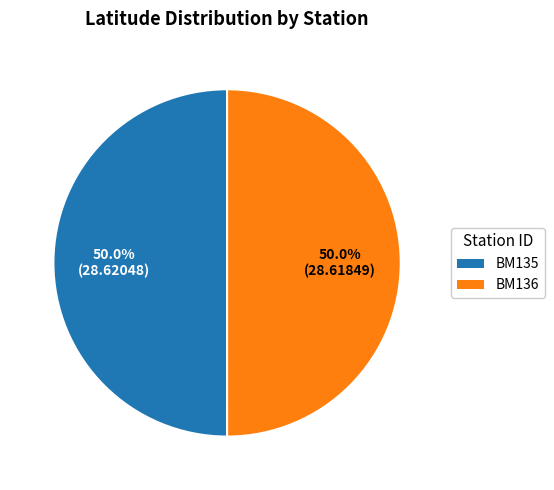

What is the ratio of the value at BM136 to the value at BM135?

1.0